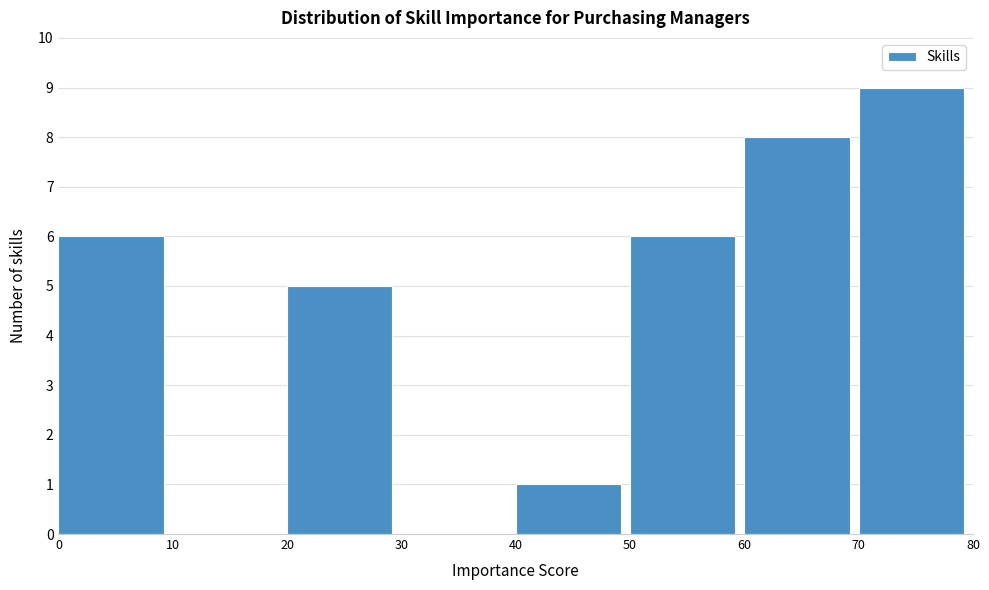

Over which range of the x-axis is the bar tallest?

70 to 80